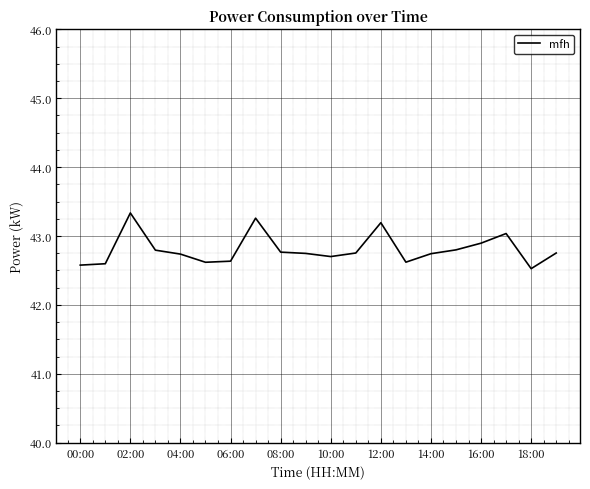

What is the difference between the maximum and minimum values?

0.8